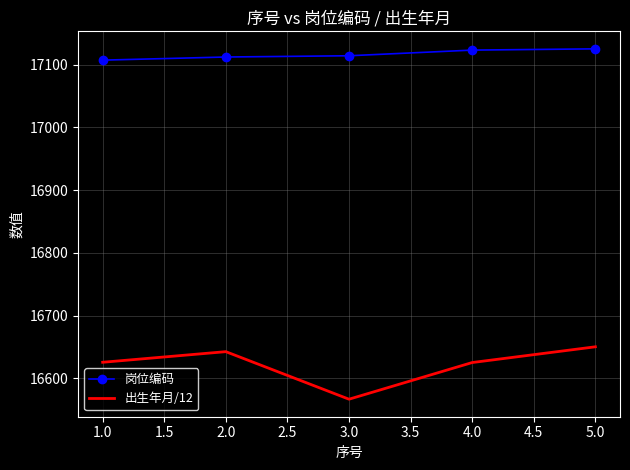

True or false: 出生年月/12 and 岗位编码 cross at least once.

False